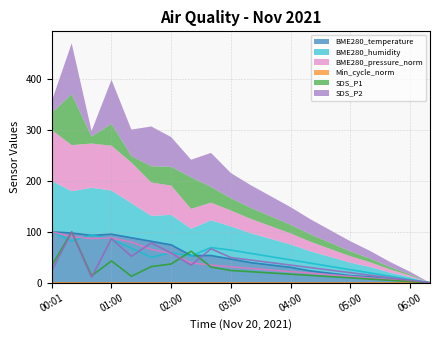

Which series ends up on top after the final intersection of BME280_temperature and SDS_P2?

SDS_P2